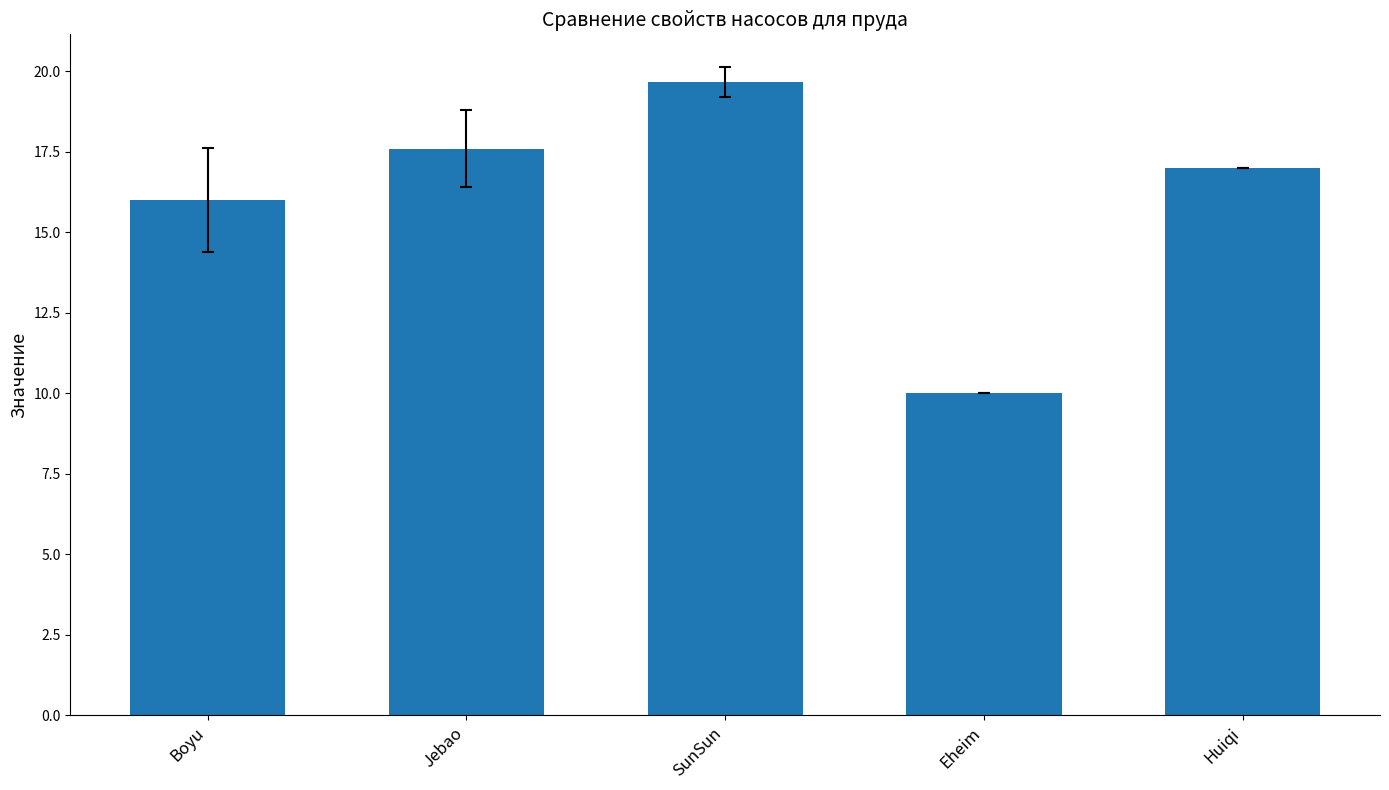

How many bars are there in total?

5